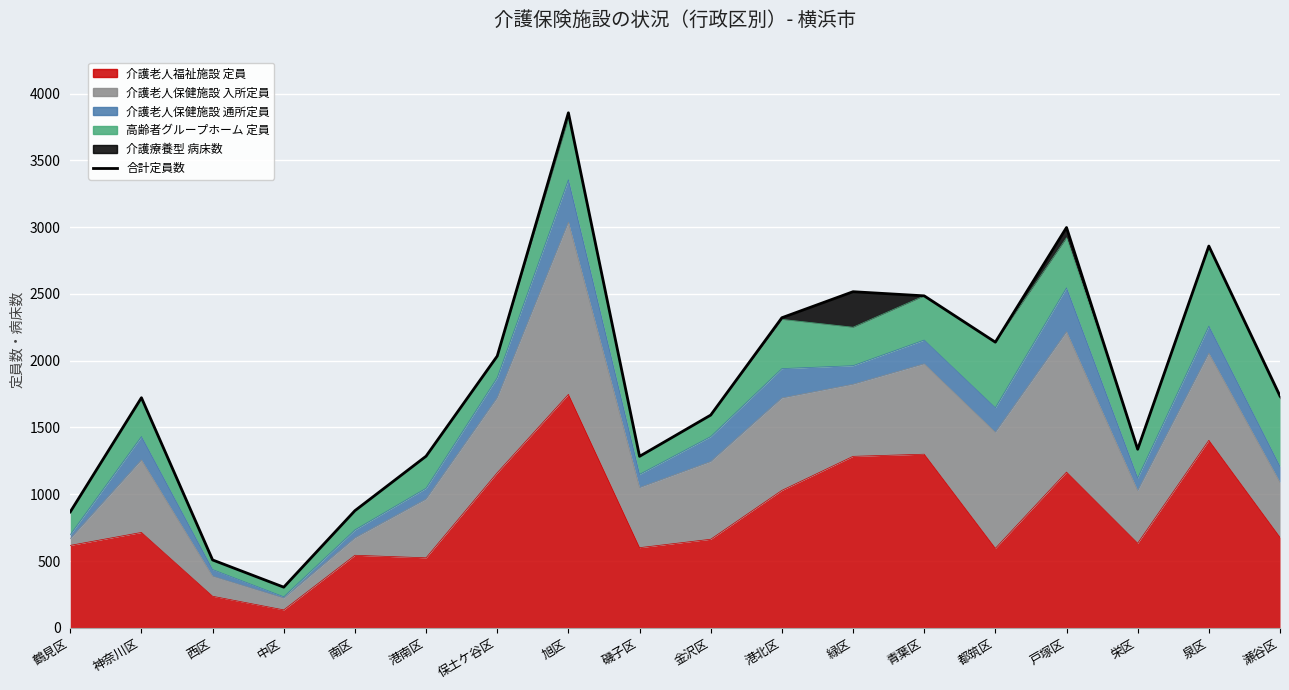

True or false: the data shows 883 at 都筑区.

False